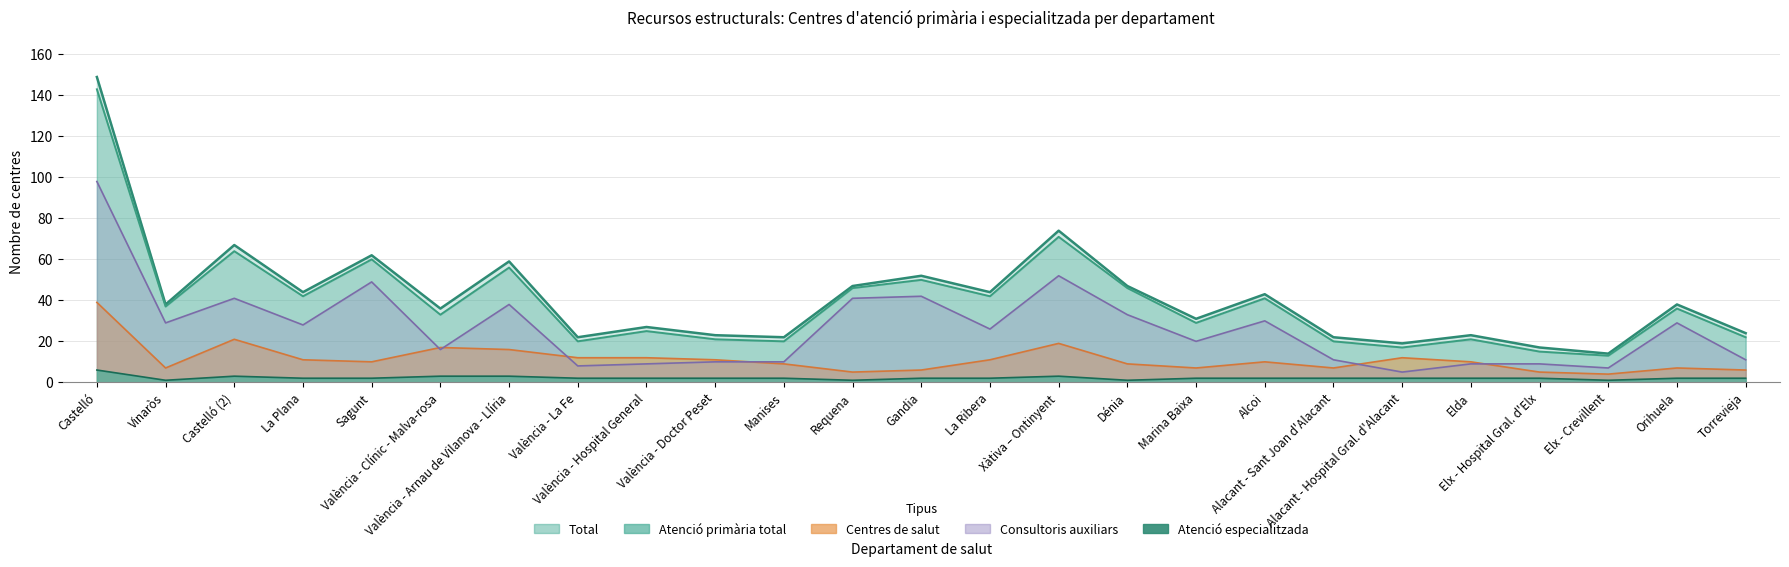

Count the Atenció especialitzada values in the range 2 to 3.

20